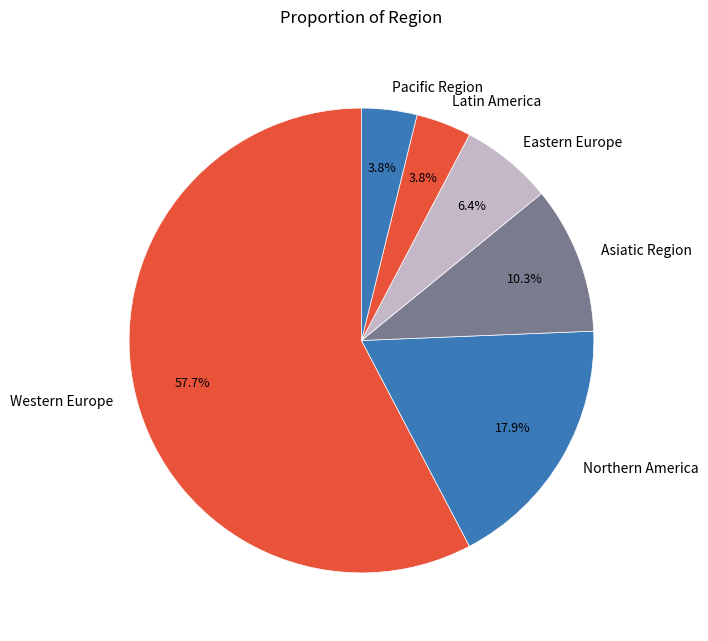

What is the largest slice in the pie chart?

Western Europe